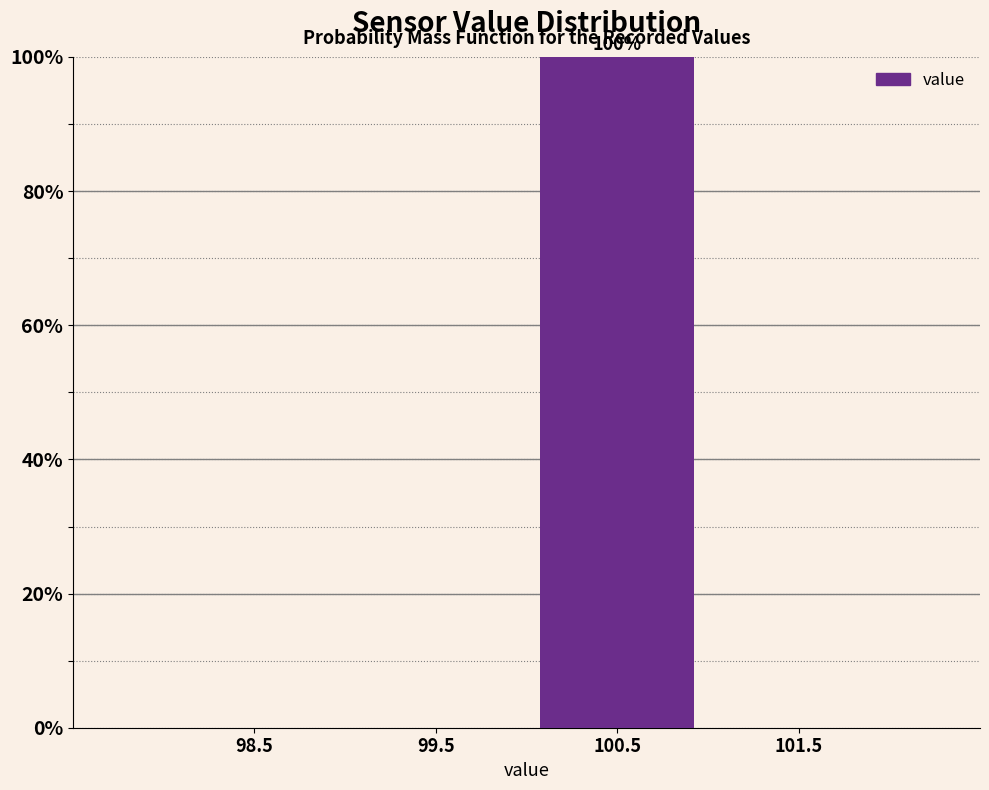

Reading left to right, transcribe all the data shown in this chart.

98.5=0	99.5=0	100.5=100	101.5=0